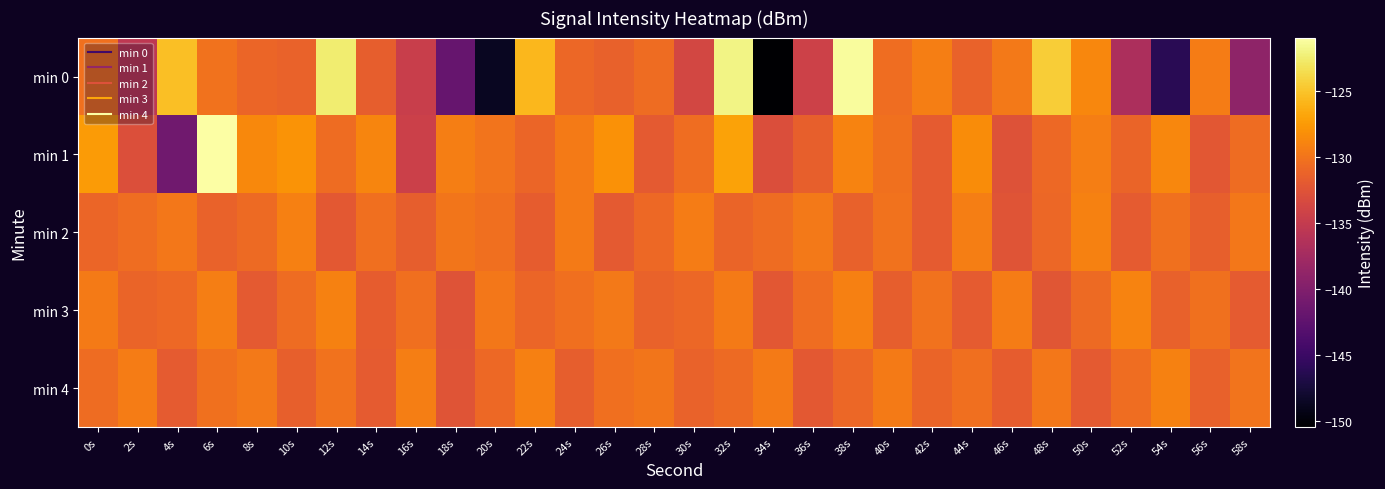

What is the maximum value shown in the chart?

-121.0